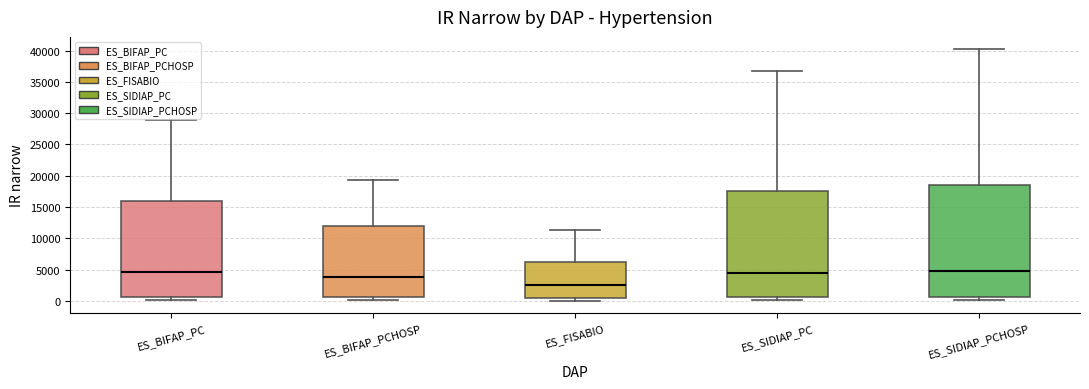

Reading left to right, read every box against the y-axis: the position of its median line, the range the box covers, and the ends of its whiskers. The values are not printed on the chart, so give them approximately, as read against the axis.

ES_BIFAP_PC: median 4500, box 500 to 16000, whiskers 0 to 29000
ES_BIFAP_PCHOSP: median 4000, box 500 to 12000, whiskers 0 to 19500
ES_FISABIO: median 2500, box 500 to 6000, whiskers 0 to 11500
ES_SIDIAP_PC: median 4500, box 500 to 17500, whiskers 0 to 36500
ES_SIDIAP_PCHOSP: median 4500, box 500 to 18500, whiskers 0 to 40000